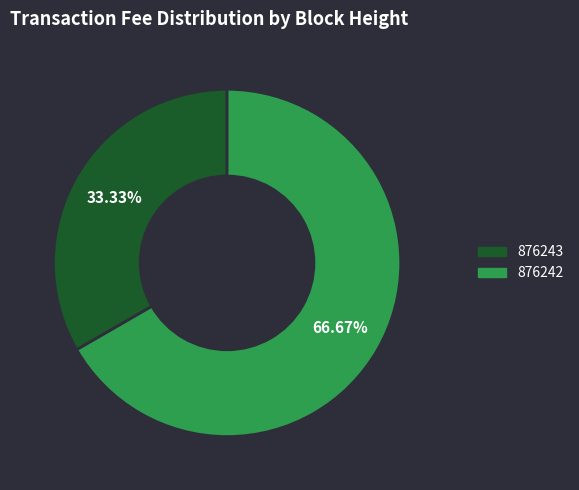

What percentage is the 876242 slice, to the nearest percent?

67%